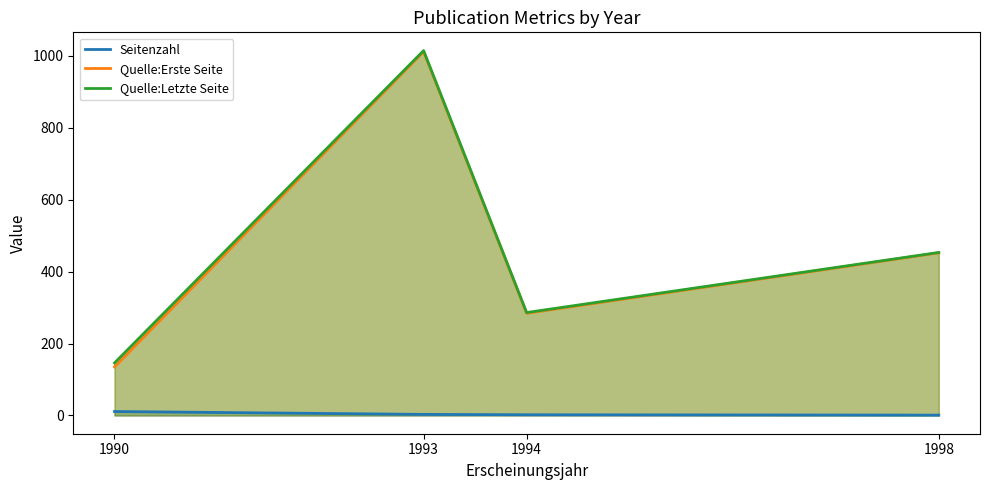

Is it true that Seitenzahl equals 2 at 1994?

True